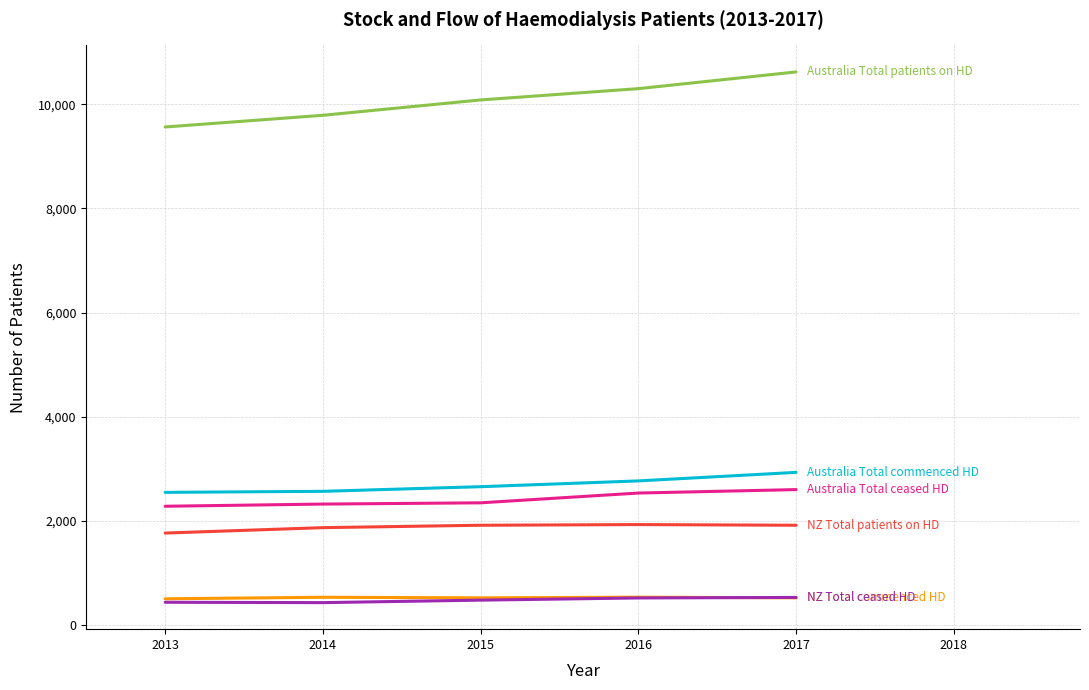

What is the maximum value shown in the chart?

10624